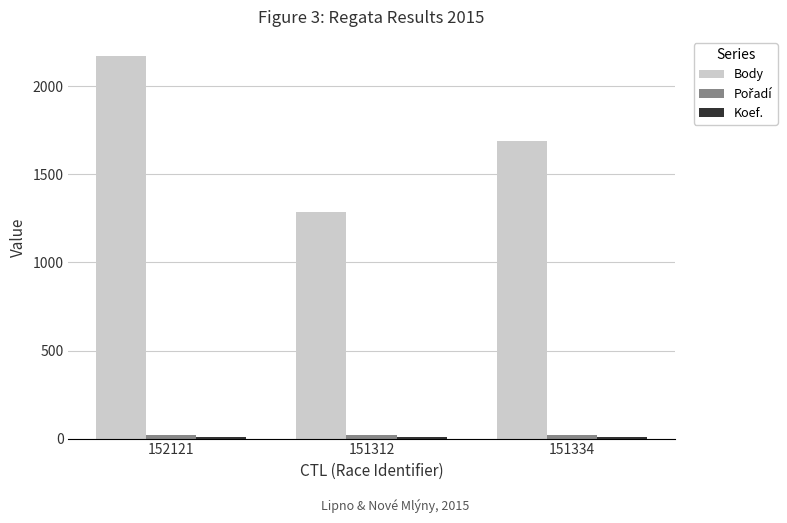

Which series has the largest range (max minus min)?

Body